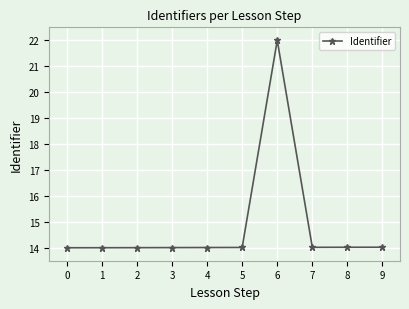

What is the value of the 5th point from the left?

14.0